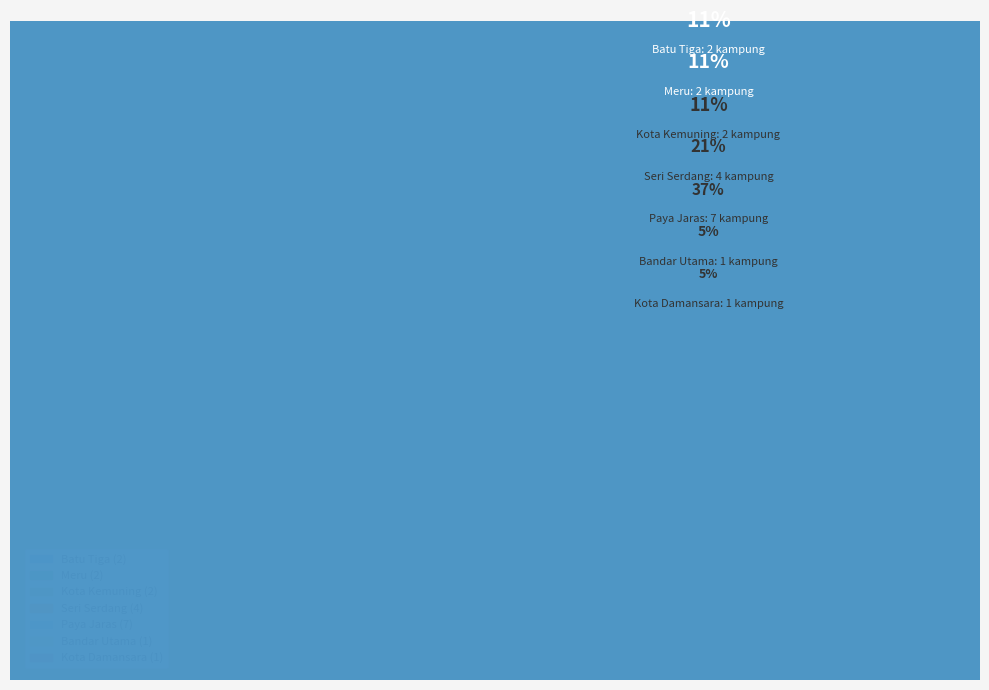

The Meru slice represents 10% of the pie. True or false?

False